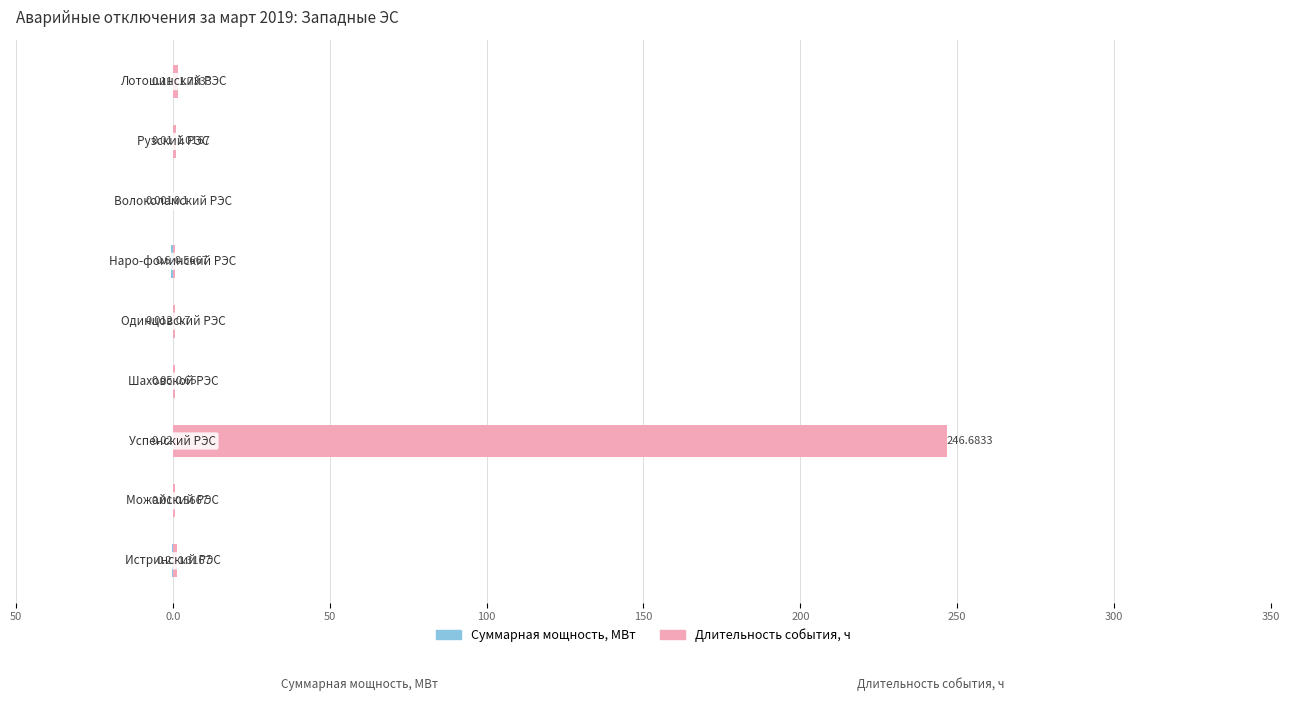

True or false: Длительность события, ч has a value of 2.3 at 50.

False